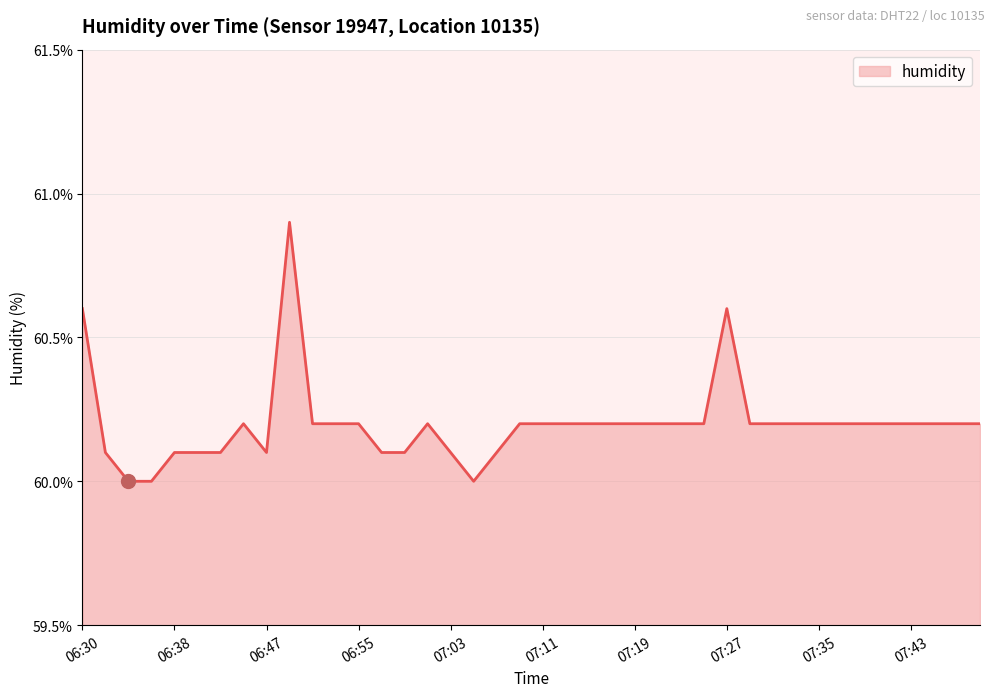

What is the maximum value shown in the chart?

60.9